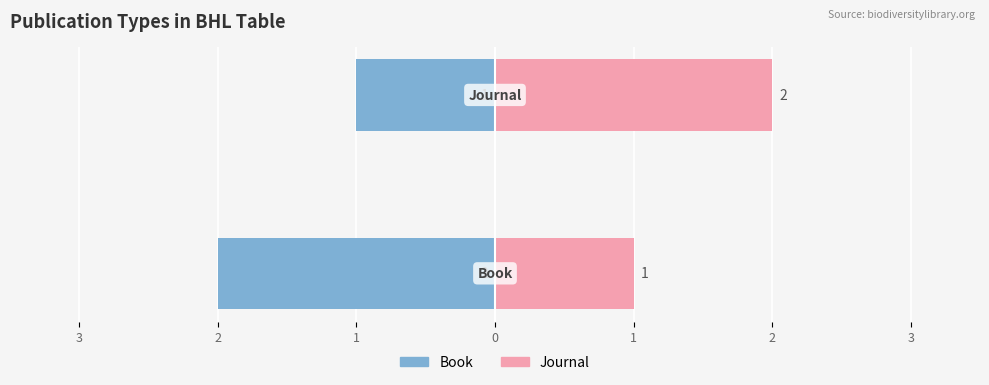

List the series in order of their peak value, lowest first.

Book, Journal